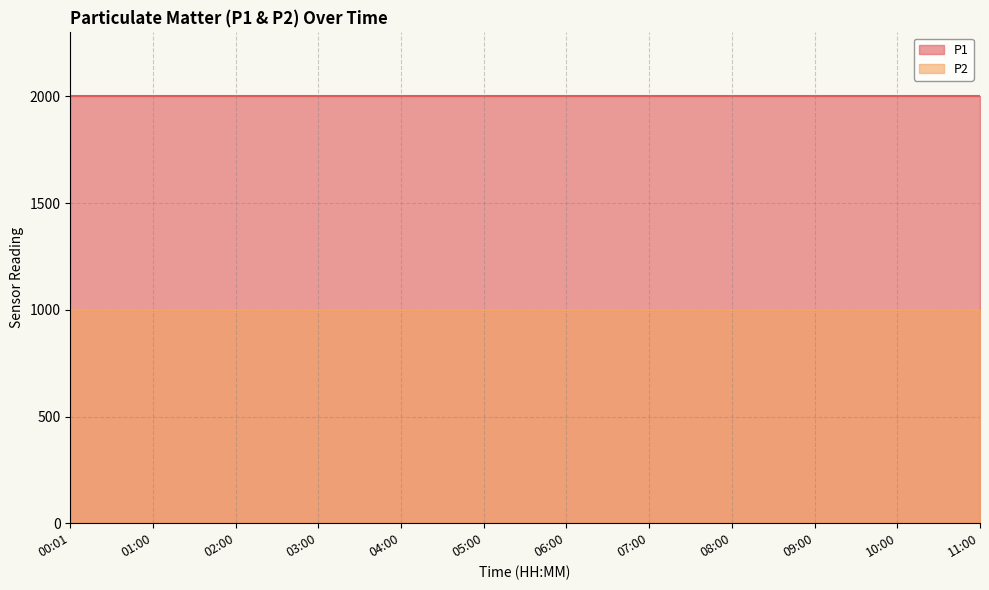

Reading left to right, extract all data points from this chart.

P1: 00:01=1999.9	01:00=1999.9	02:00=1999.9	03:00=1999.9	04:00=1999.9	05:00=1999.9	06:00=1999.9	07:00=1999.9	08:00=1999.9	09:00=1999.9	10:00=1999.9	11:00=1999.9
P2: 00:01=999.9	01:00=999.9	02:00=999.9	03:00=999.9	04:00=999.9	05:00=999.9	06:00=999.9	07:00=999.9	08:00=999.9	09:00=999.9	10:00=999.9	11:00=999.9